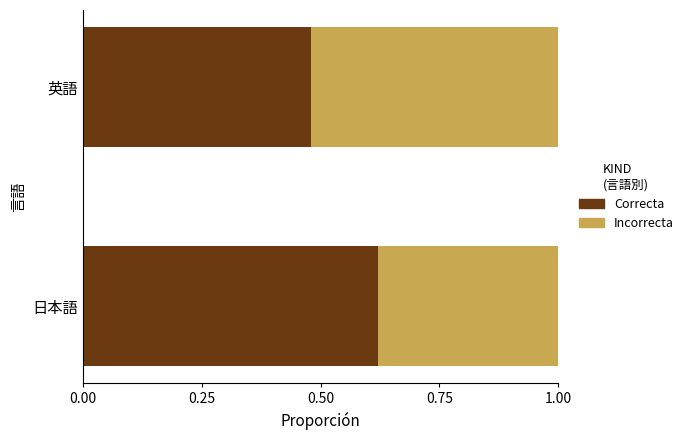

At which label is Correcta closest to 0?

英語